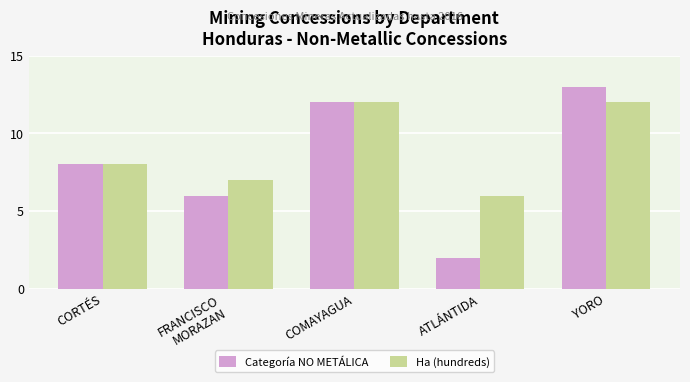

Reading left to right, list all the values displayed in this chart.

Categoría NO METÁLICA: CORTÉS=8	FRANCISCO
MORAZAN=6	COMAYAGUA=12	ATLÁNTIDA=2	YORO=13
Ha (hundreds): CORTÉS=8	FRANCISCO
MORAZAN=7	COMAYAGUA=12	ATLÁNTIDA=6	YORO=12